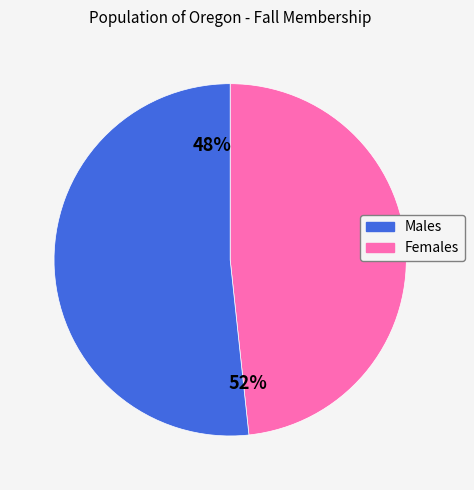

Is it true that Female is 48% of the pie?

True